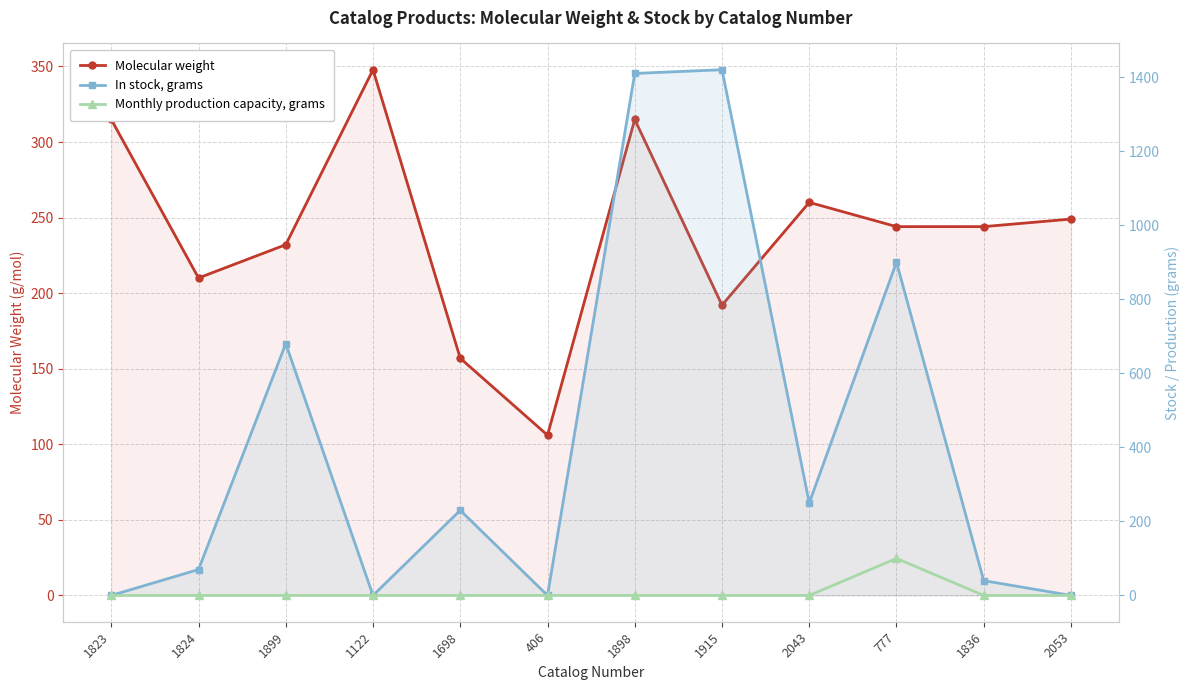

At which label does Molecular weight reach its minimum?

406